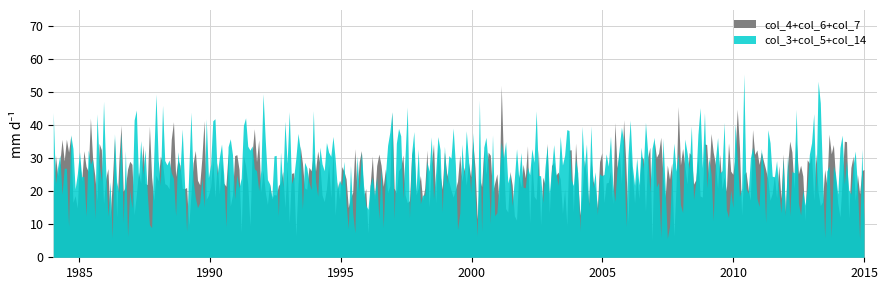

Does the chart have visible grid lines?

Yes